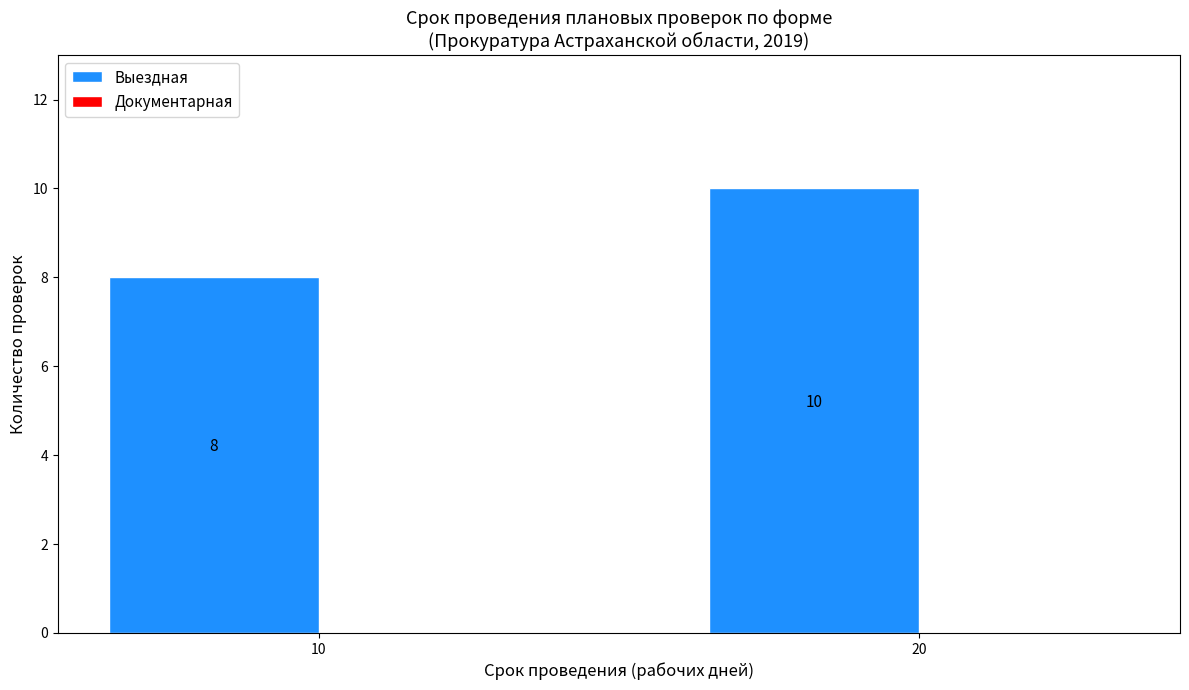

What is the average value?

9